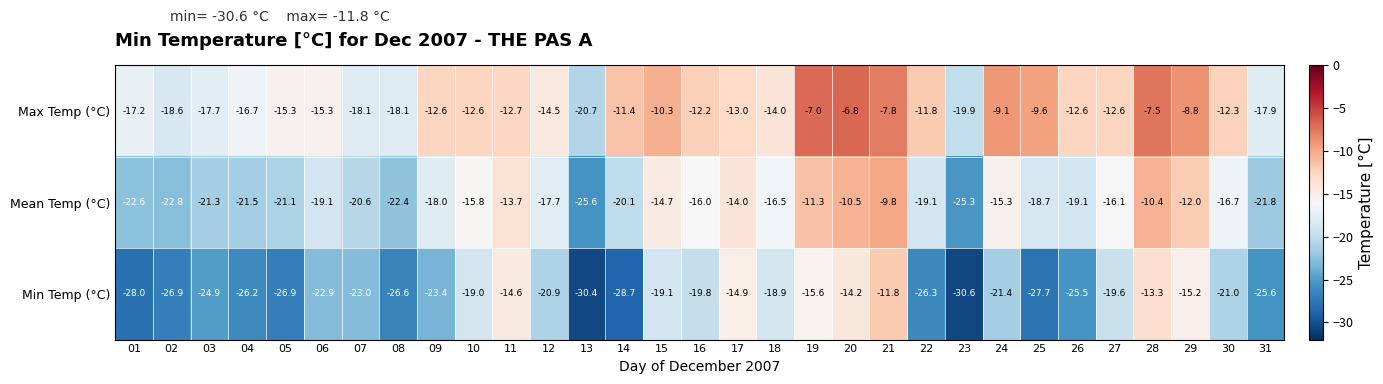

Between 12 and 28, which series saw the biggest shift?

Min Temp (°C)